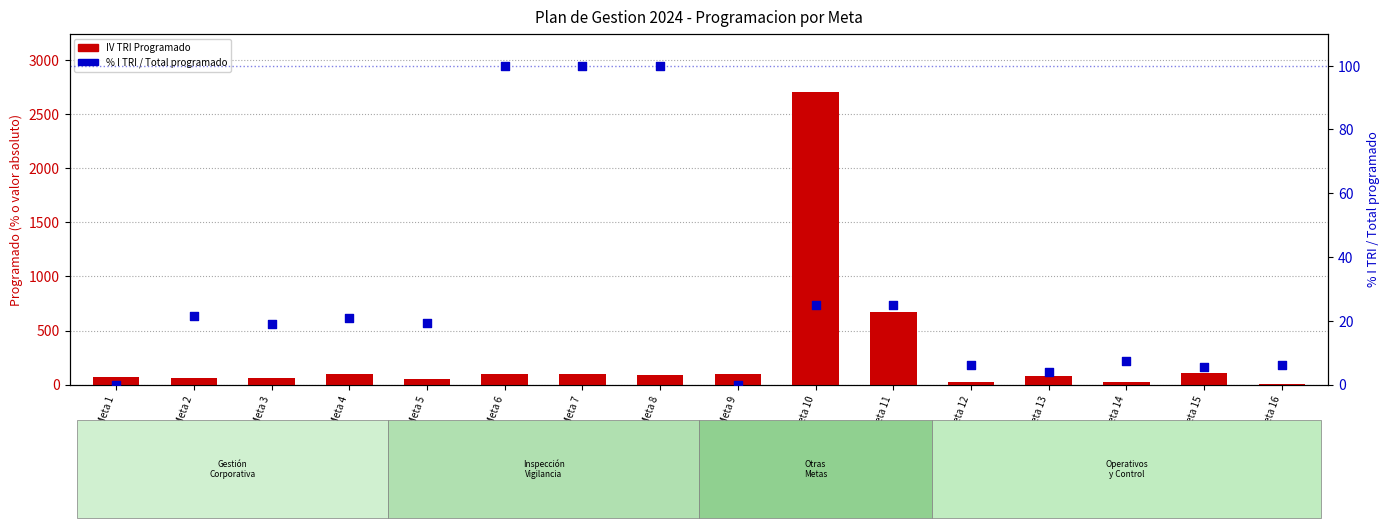

Which series contains the highest Y value?

IV TRI Programado